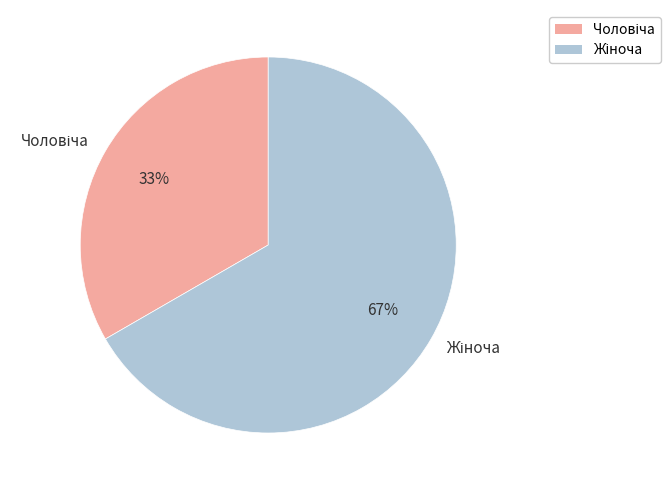

To the nearest percent, what is the average slice percentage?

50%